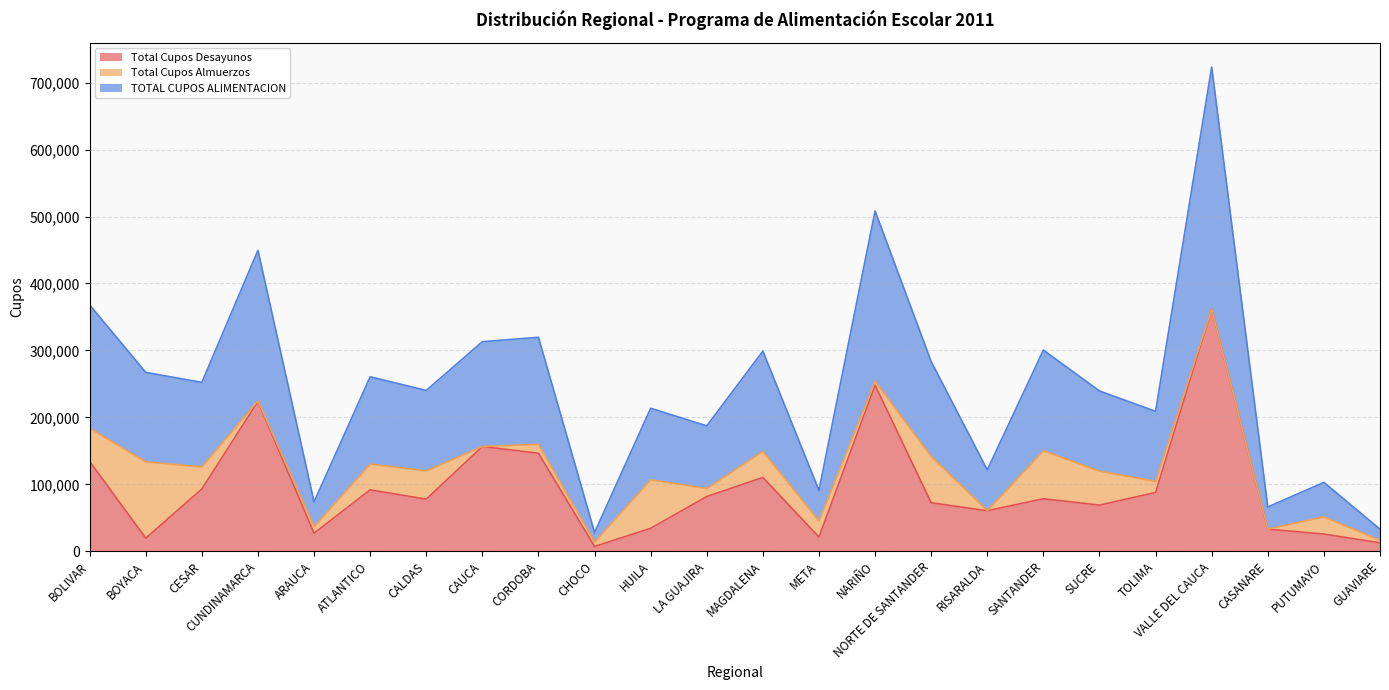

Which series has the widest spread of values?

Total Cupos Desayunos